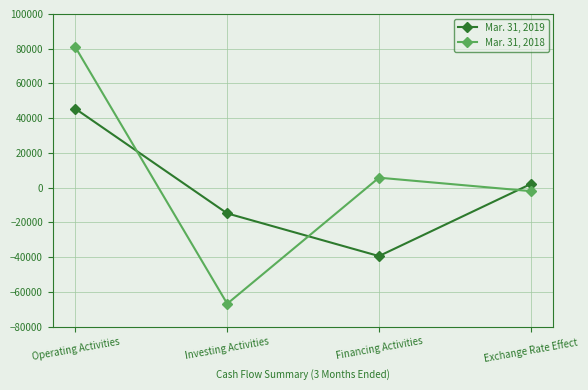

What is the sum of all Mar. 31, 2018 values?

17660